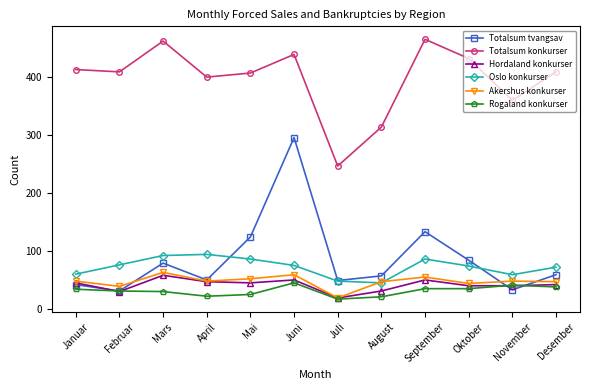

At which label does Akershus konkurser reach its peak?

Mars